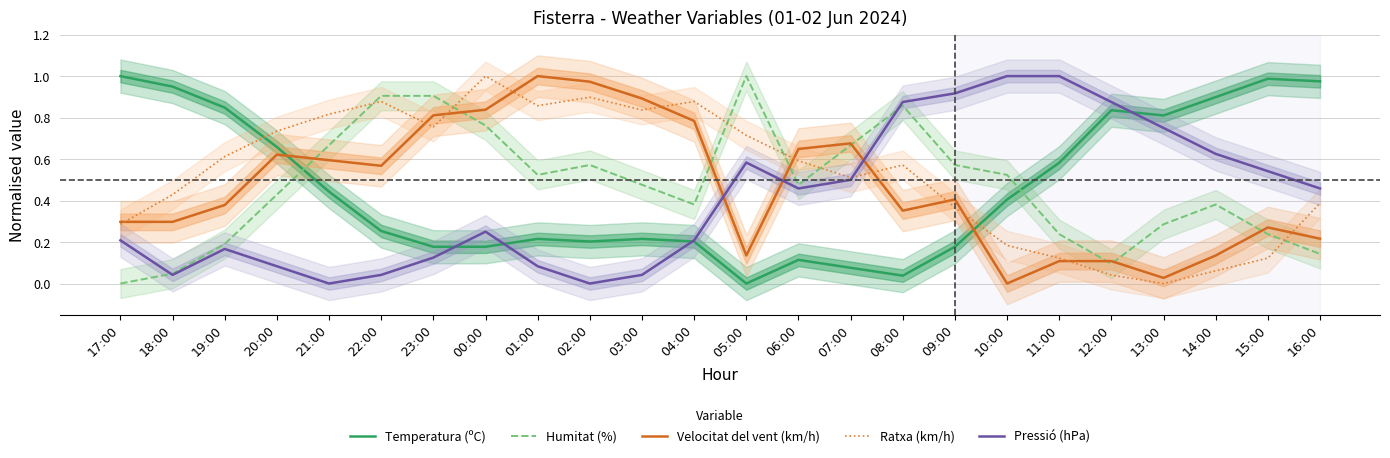

What is the difference between the highest and lowest values at 15:00?

0.9